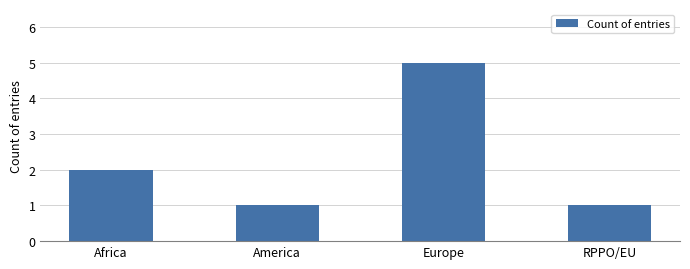

Reading left to right, transcribe all the data shown in this chart.

Africa=2	America=1	Europe=5	RPPO/EU=1